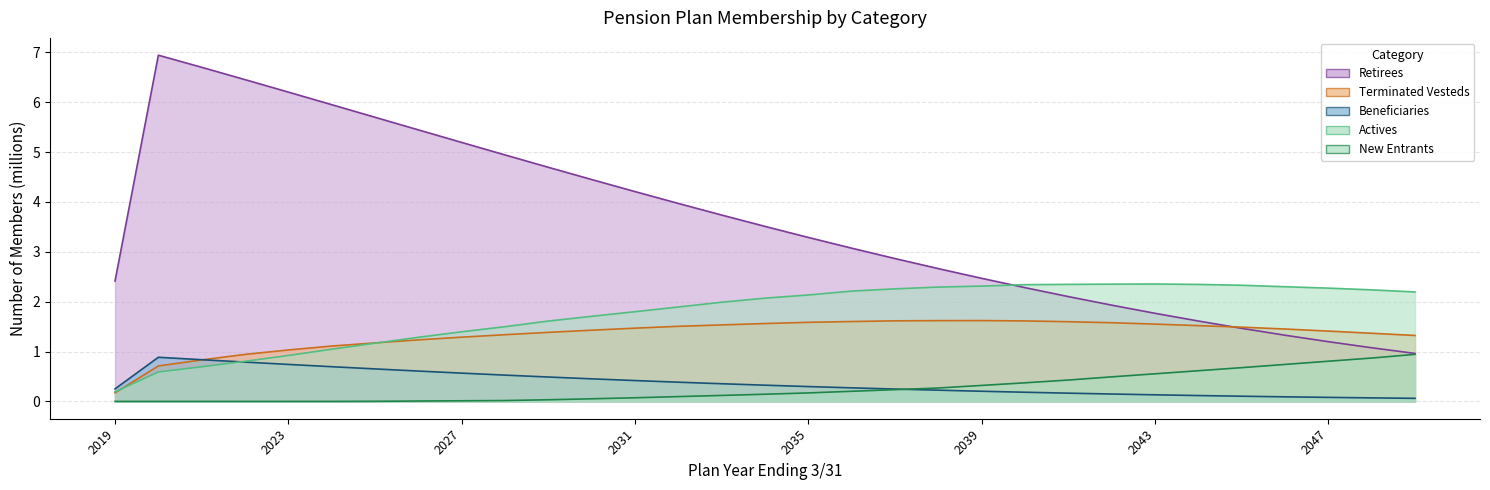

At which category does the chart reach its peak across all series?

2020